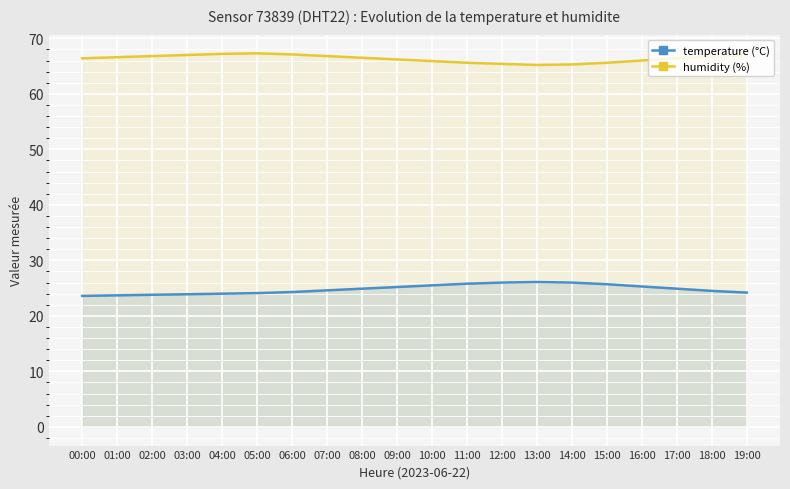

Is the value of temperature (°C) at 02:00 greater than the value of humidity (%) at 01:00?

No